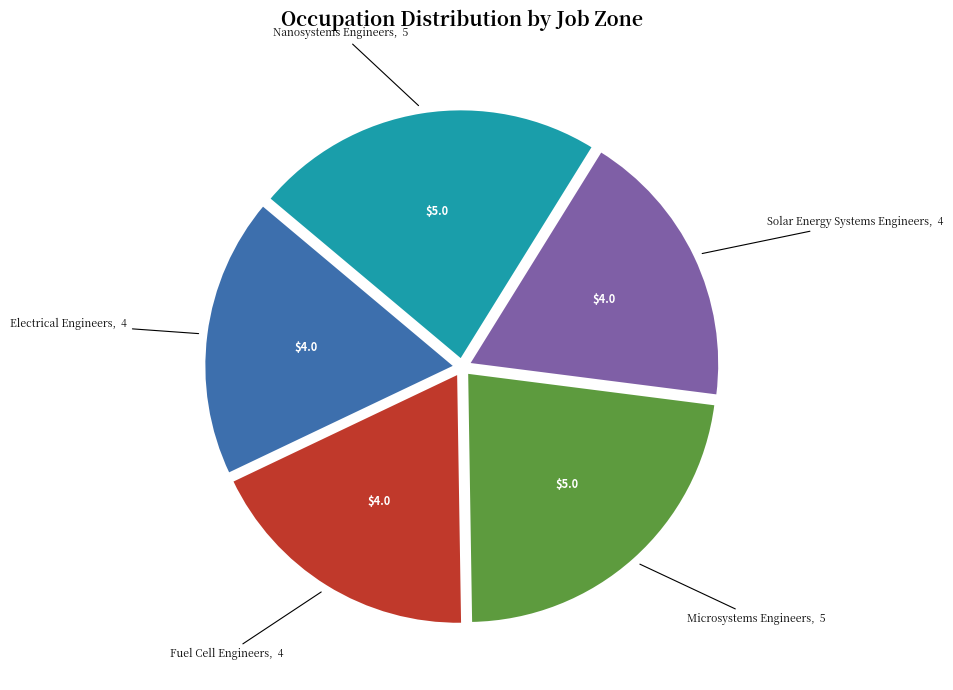

How many slices are in this pie chart?

5